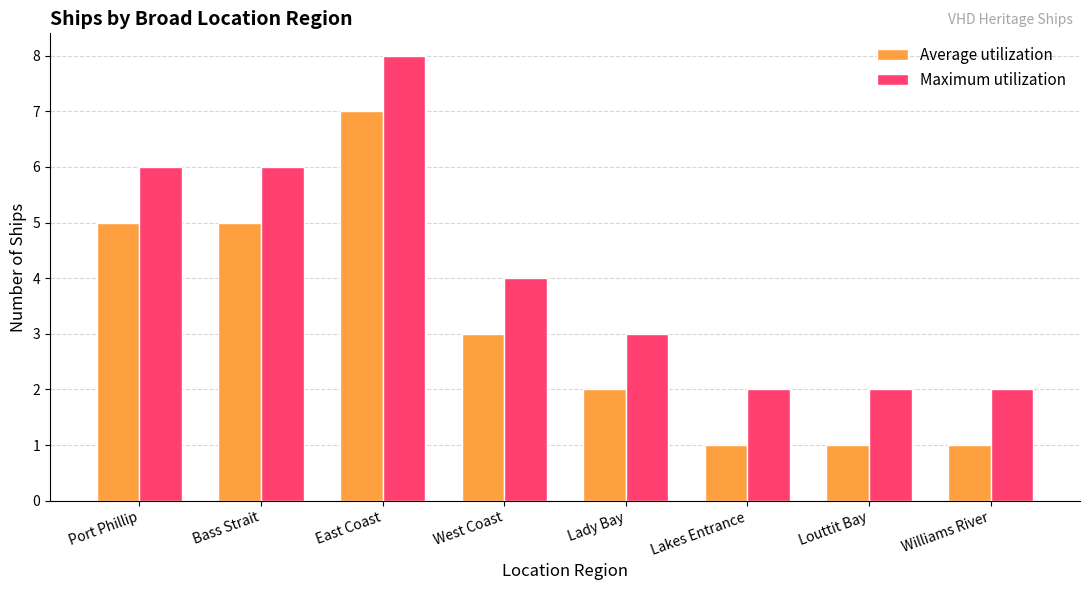

What is the highest value of the Maximum utilization series?

8